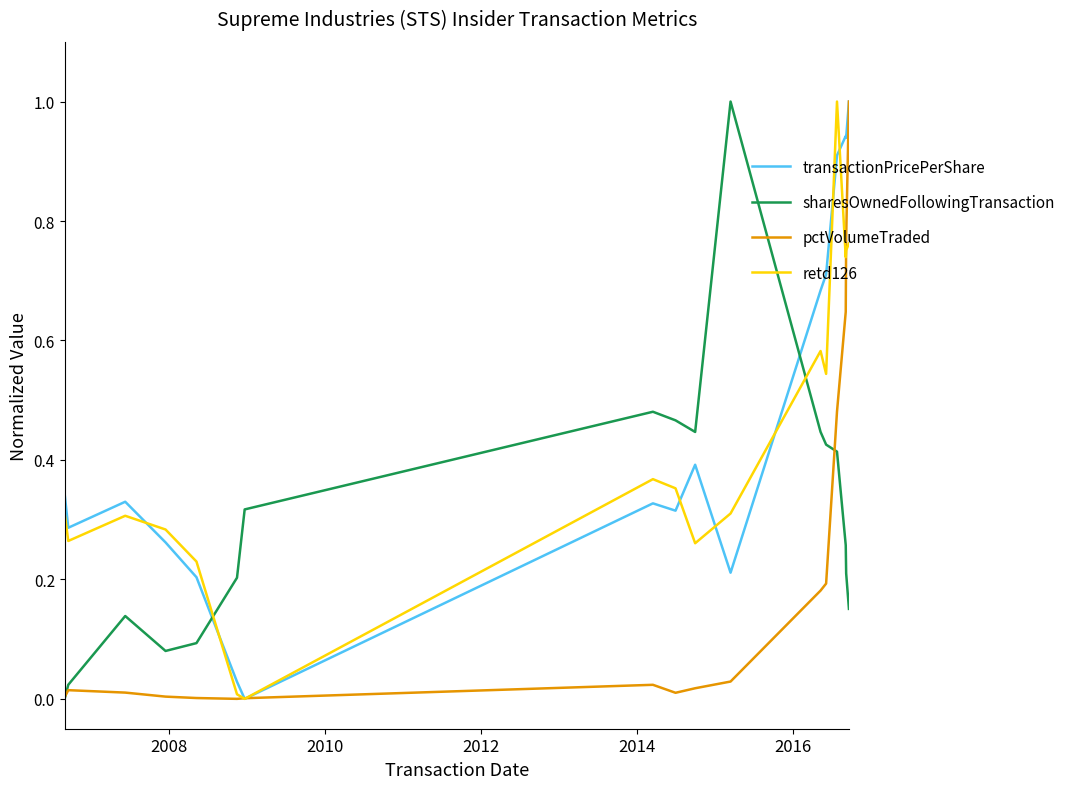

What are all the series names shown in the legend?

transactionPricePerShare, sharesOwnedFollowingTransaction, pctVolumeTraded, retd126